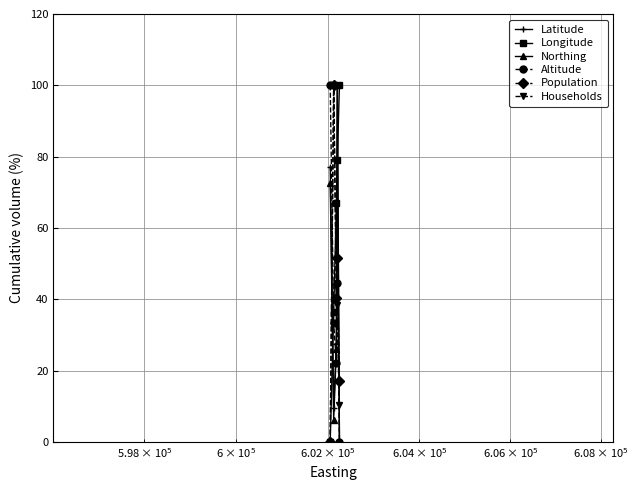

True or false: Longitude and Northing cross at least once.

True